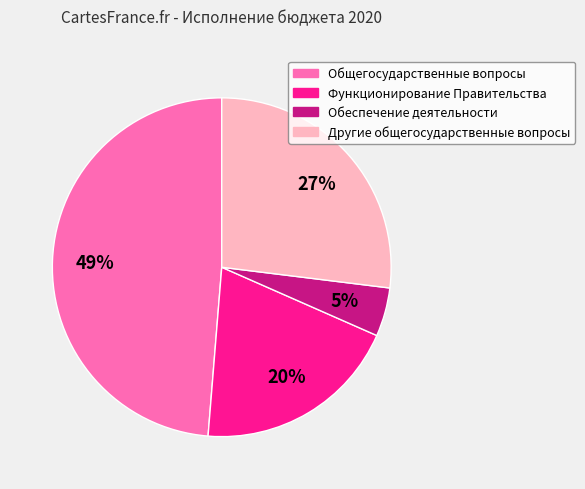

To the nearest percent, what portion does Функционирование Правительства represent?

20%